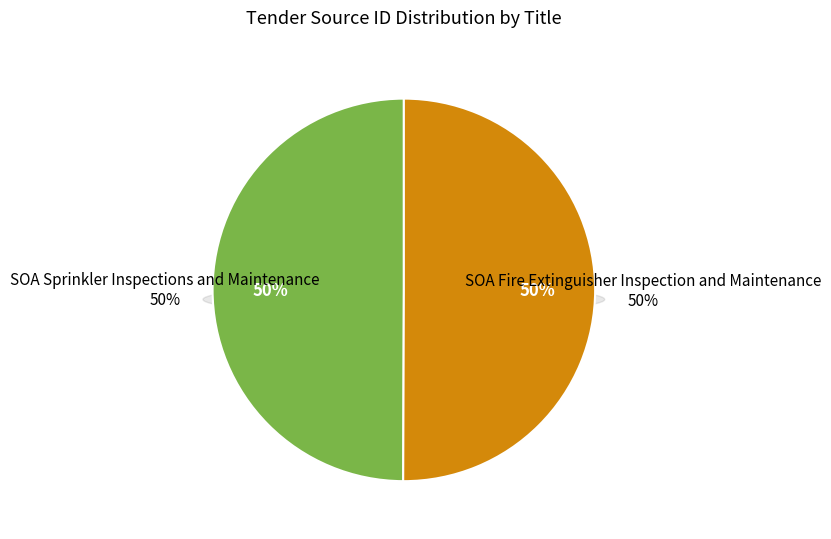

Which category accounts for the majority?

SOA Fire Extinguisher Inspection and Maintenance